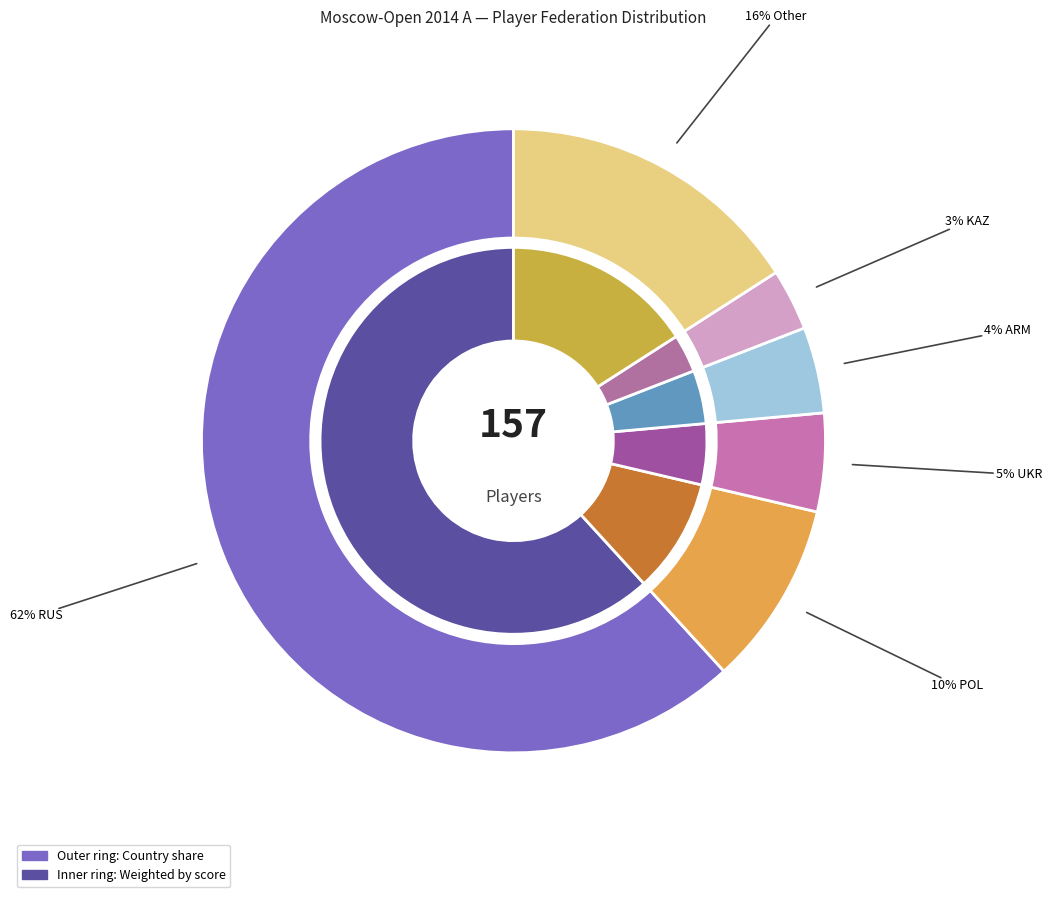

How many slices are in this pie chart?

6